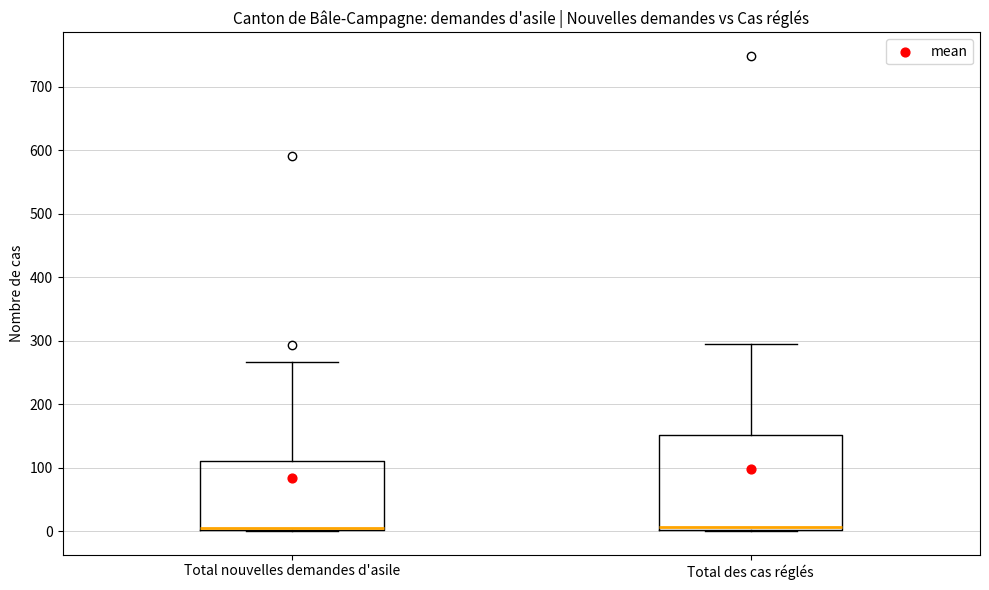

Reading left to right, transcribe this box plot: for each box, give where its median line is, the range the box spans, and where its two whiskers end, as read against the y-axis. The values are not printed on the chart, so give them approximately, as read against the axis.

Total nouvelles demandes d'asile: median 0 (drawn on the box's lower edge), box 0 to 110, whiskers 0 to 270
Total des cas réglés: median 10, box 0 to 150, whiskers 0 to 290